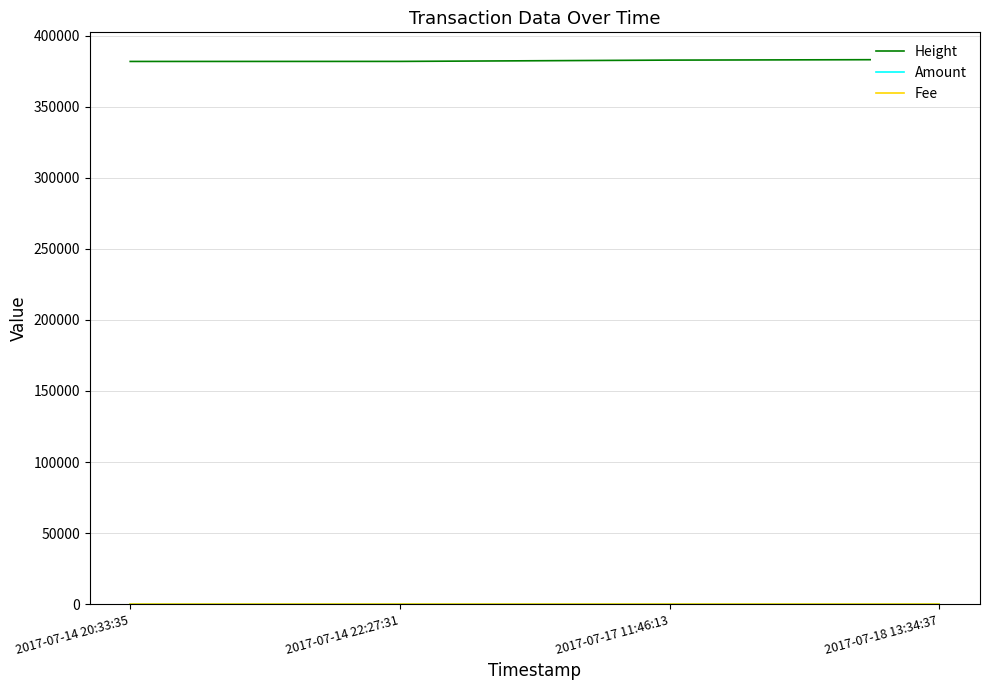

What is the difference between the Height values at 2017-07-14 20:33:35 and 2017-07-14 22:27:31?

32